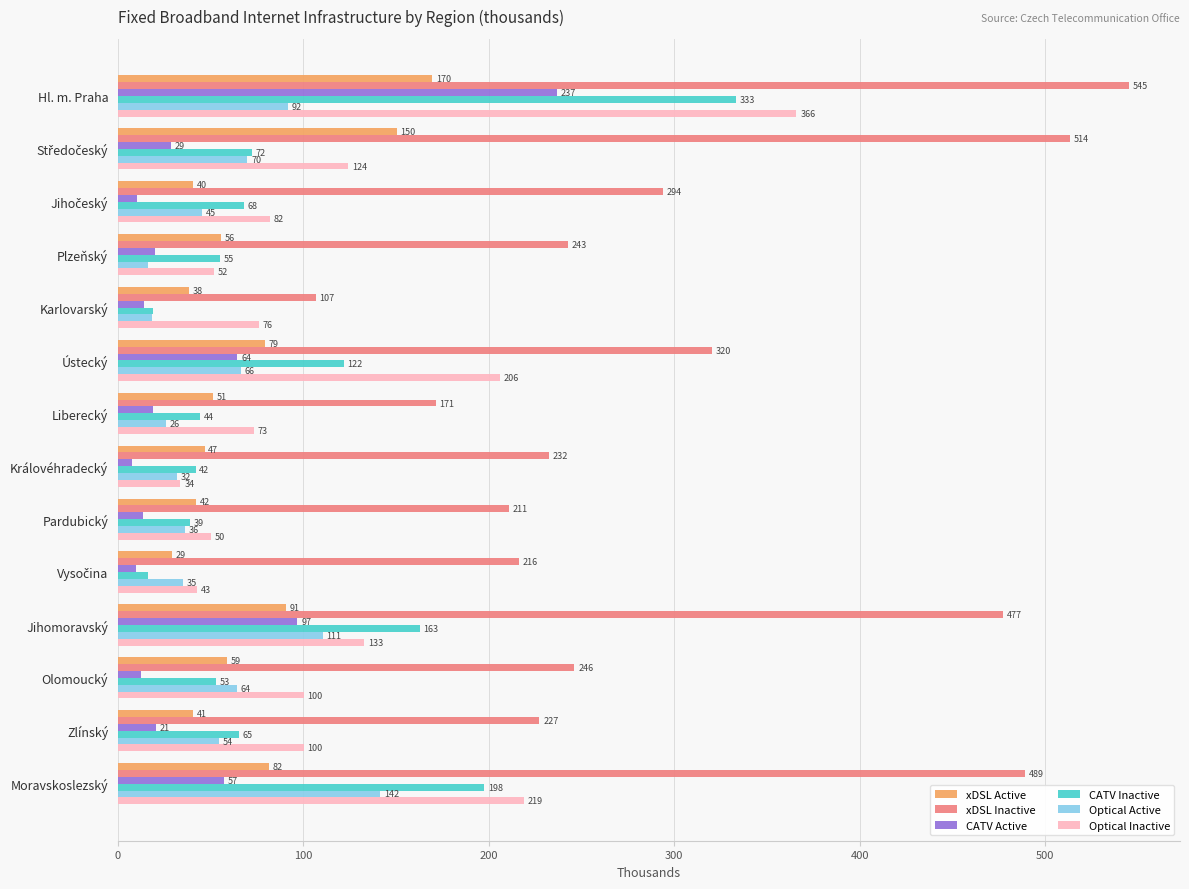

What is the difference between the maximum and second lowest values in the Optical Active series?

123.0